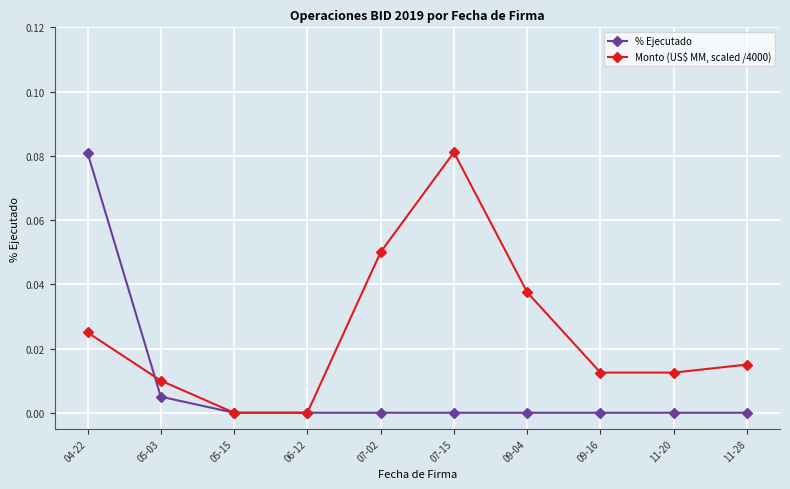

Is the value of % Ejecutado at 07-15 greater than the value of Monto (US$ MM, scaled /4000) at 11-20?

No